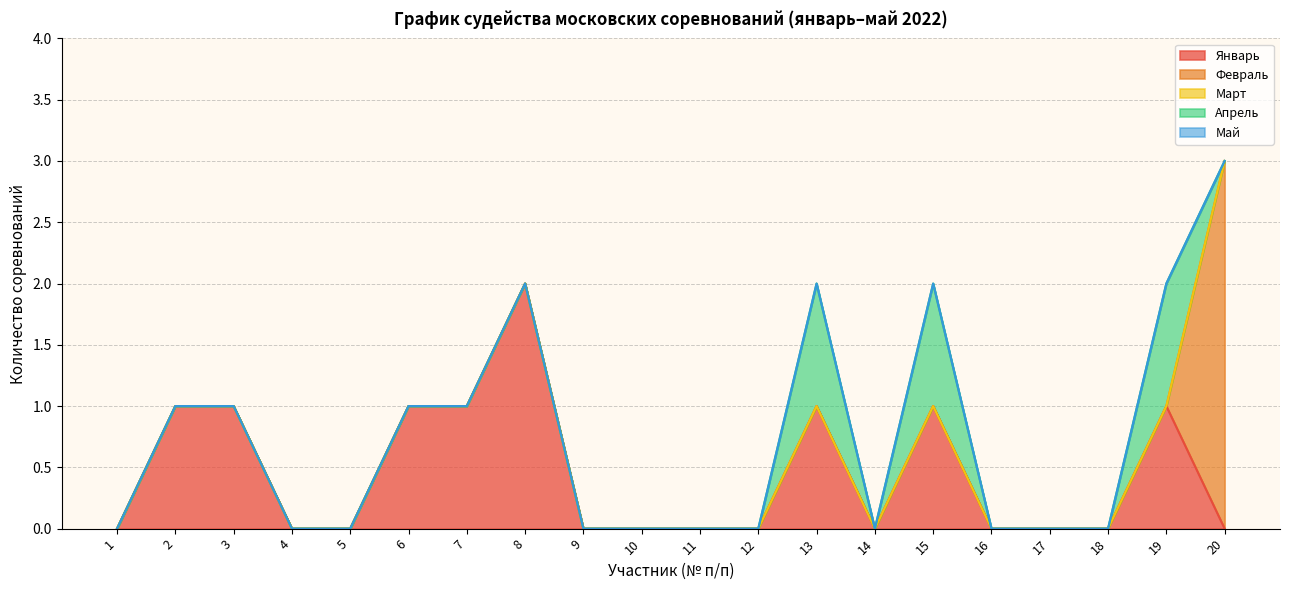

What is the greatest value displayed?

3